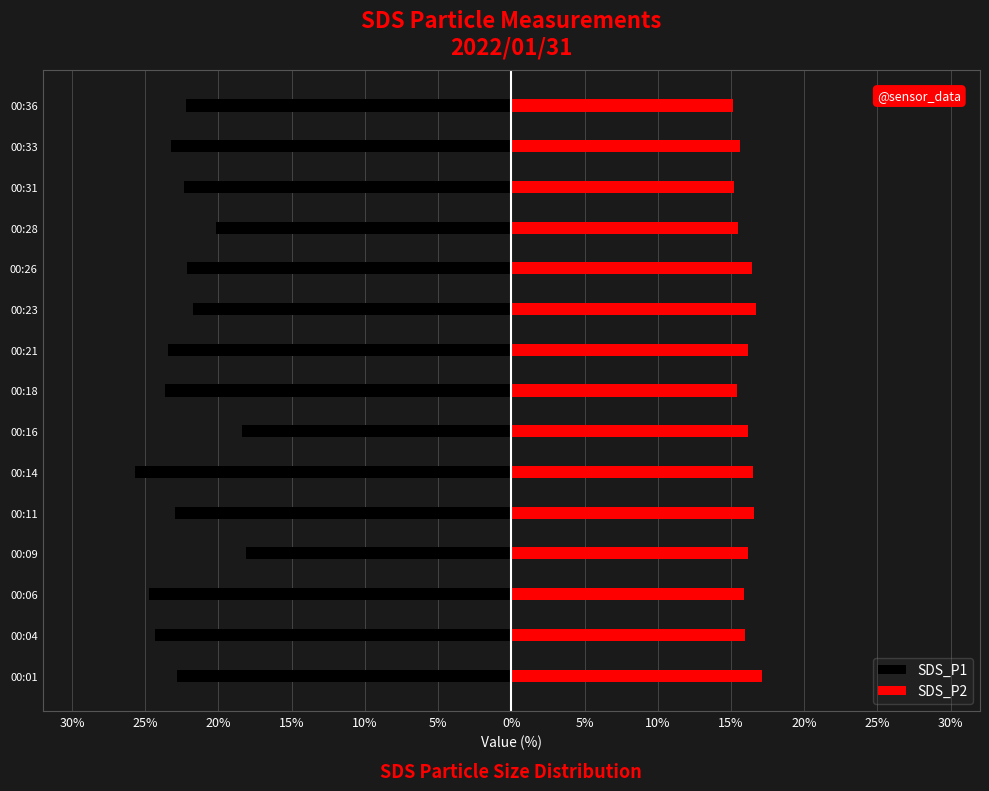

How many categories are shown in the chart?

15